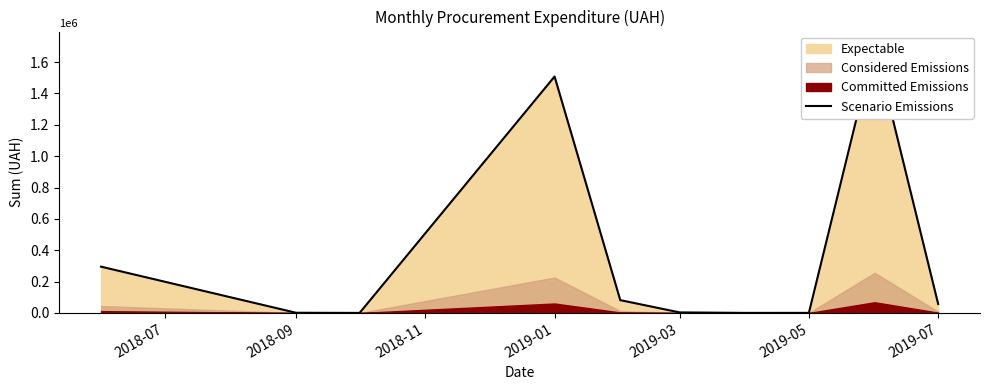

True or false: there are more than 0 points higher than both neighbors.

True